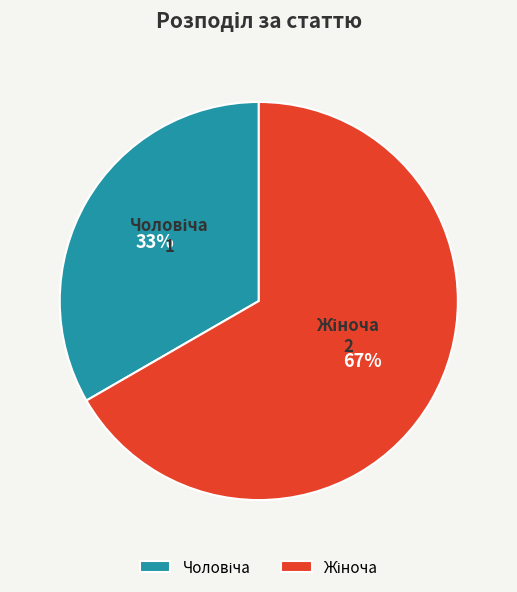

Does any single category account for the majority?

Yes